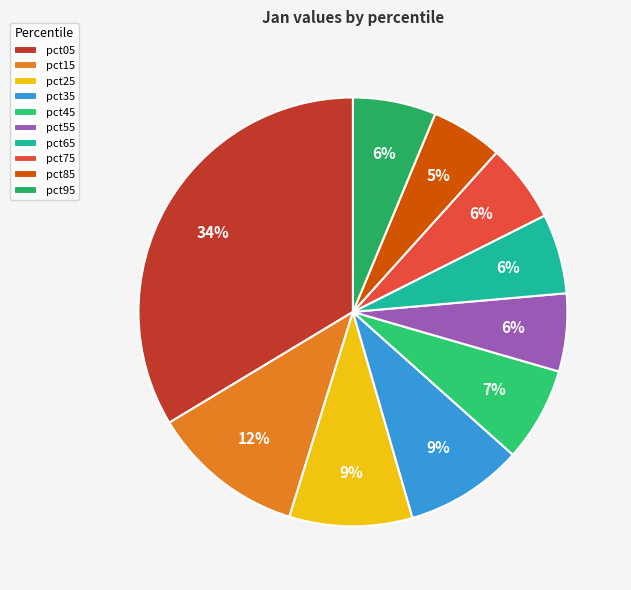

To the nearest percent, what portion does pct45 represent?

7%